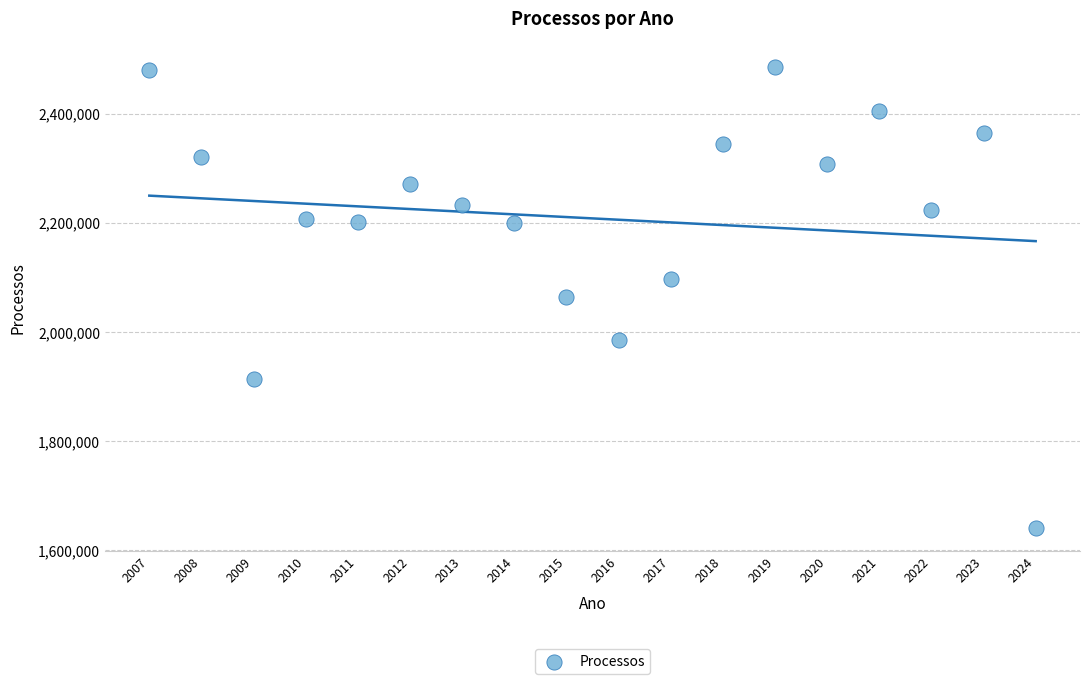

What is the range of Y values (max minus min)?

843981